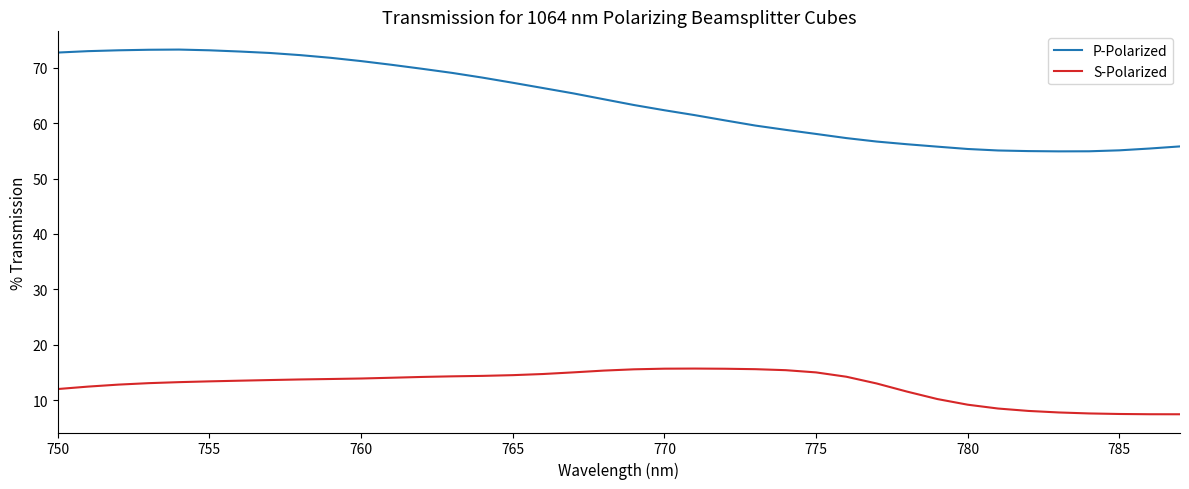

Count the number of data series in this chart.

2